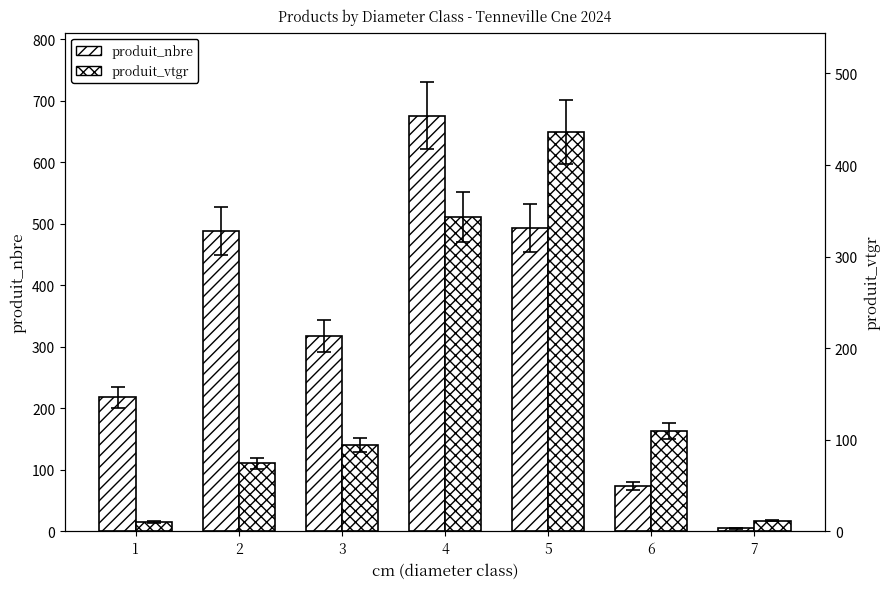

What is the value of the produit_nbre bar at the 3rd from the left?

318.0